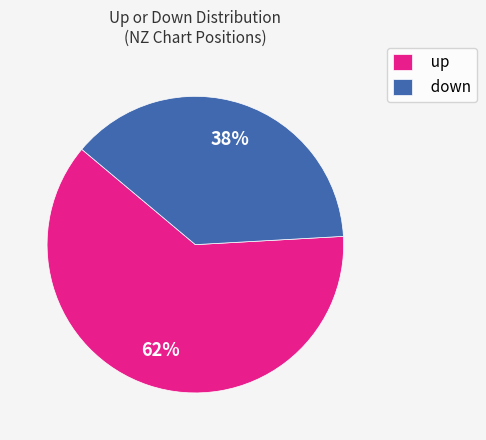

Rank the categories by value from lowest to highest.

down, up